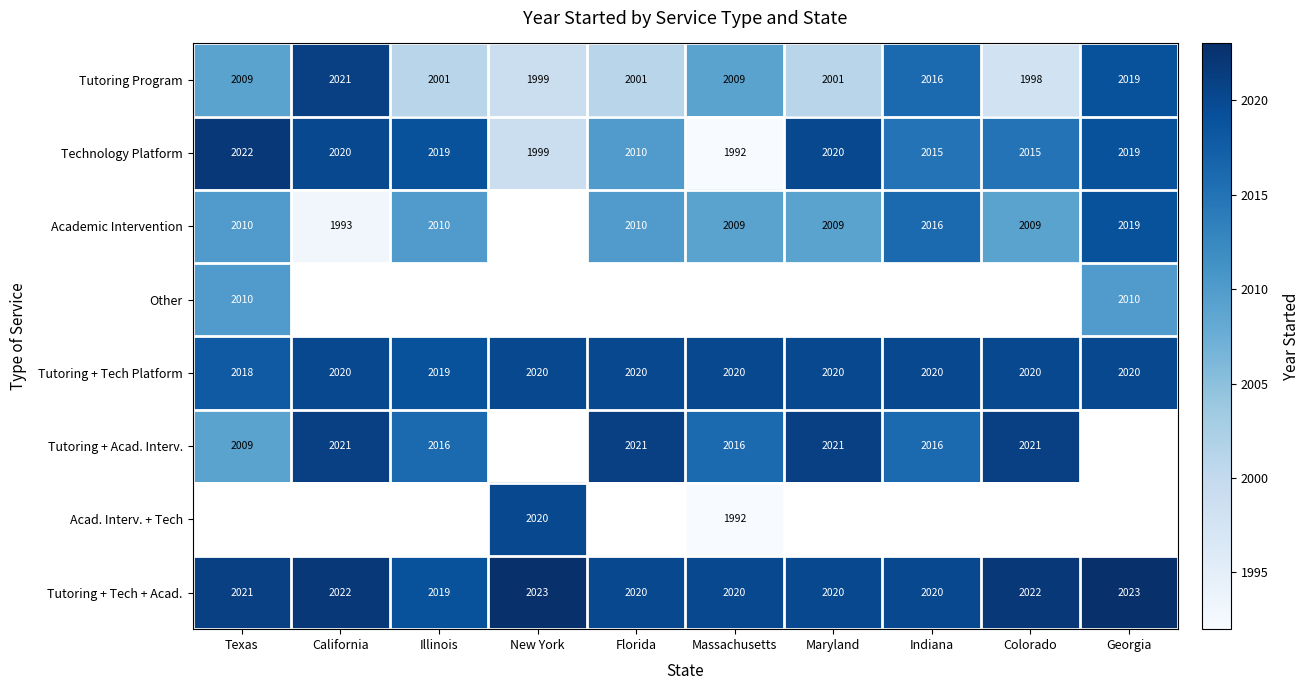

Is it true that Tutoring Program equals 3140.7 at New York?

False